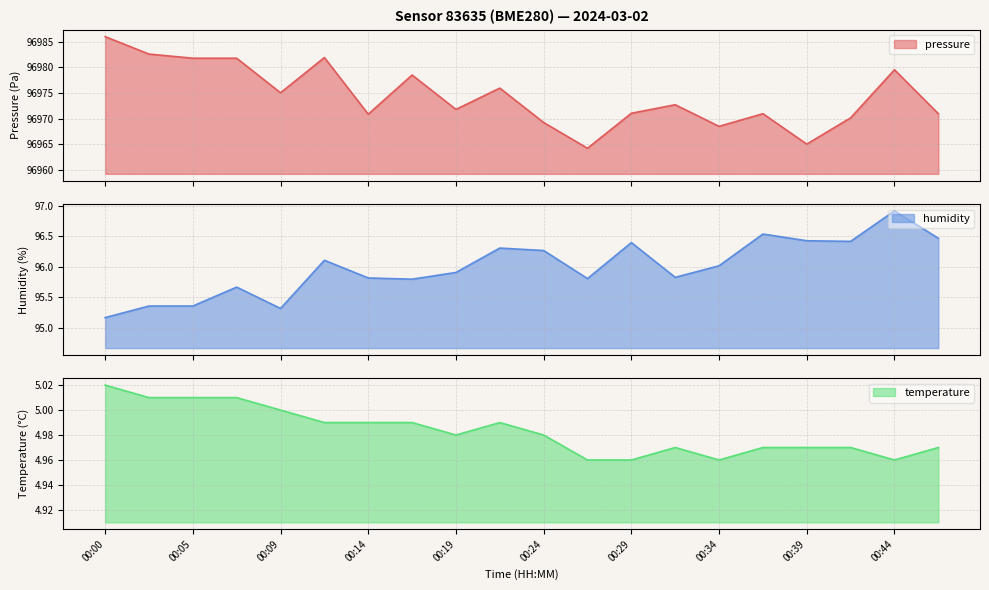

The value of pressure at 00:19 is 152137.8. True or false?

False